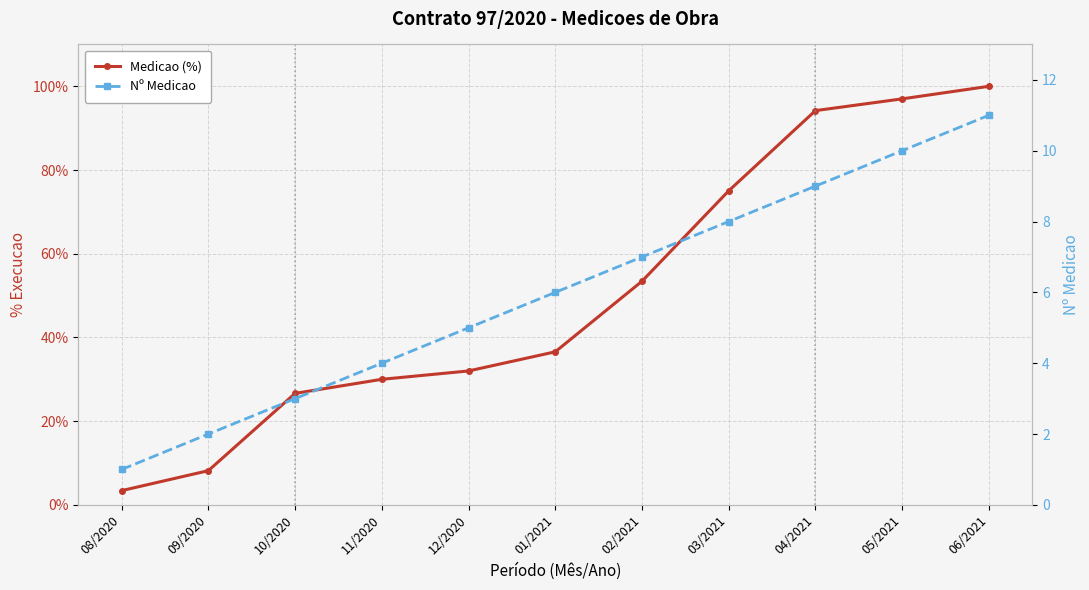

Reading right to left, extract all data points from this chart.

Medicao (%): 06/2021=100.0	05/2021=97.0	04/2021=94.2	03/2021=75.0	02/2021=53.4	01/2021=36.6	12/2020=32.0	11/2020=30.0	10/2020=26.6	09/2020=8.2	08/2020=3.4
Nº Medicao: 06/2021=11.0	05/2021=10.0	04/2021=9.0	03/2021=8.0	02/2021=7.0	01/2021=6.0	12/2020=5.0	11/2020=4.0	10/2020=3.0	09/2020=2.0	08/2020=1.0